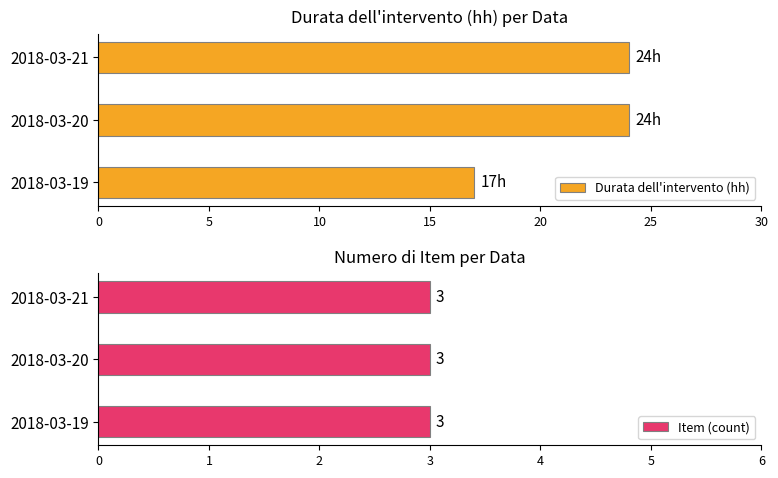

True or false: Durata dell'intervento (hh) has a value of 17 at 2018-03-19.

True